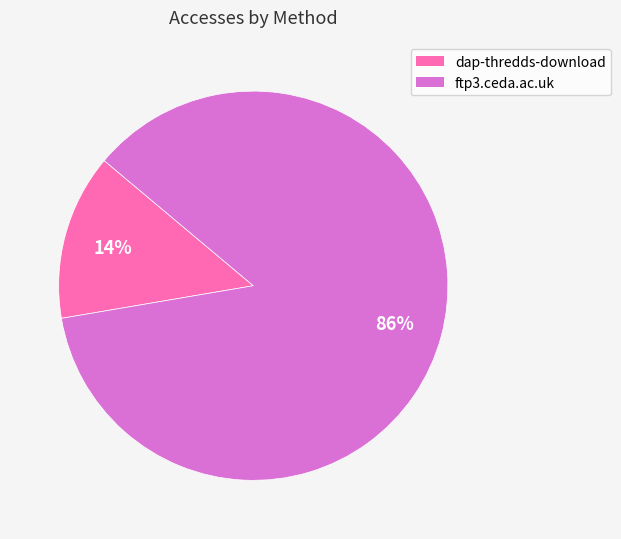

To the nearest percent, what is the difference between the largest and smallest slice percentages?

72%